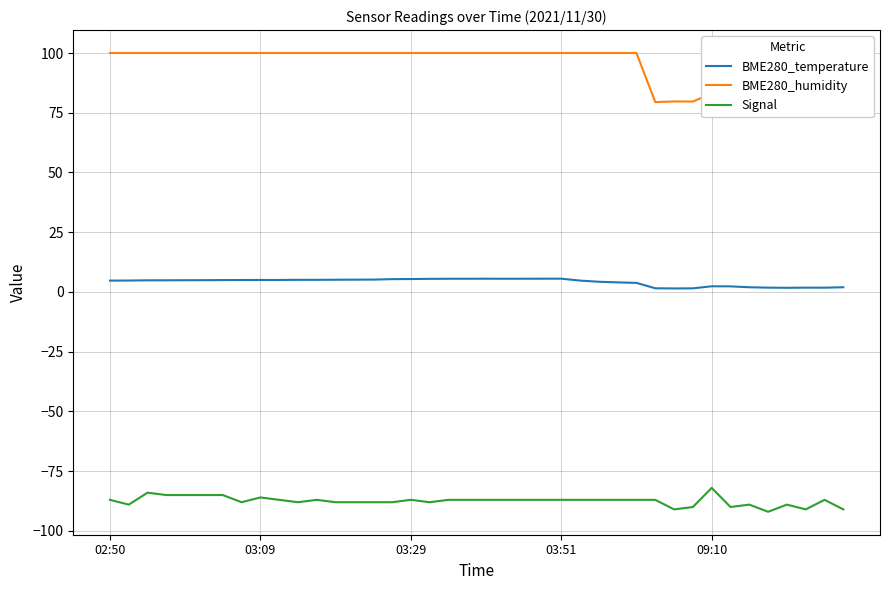

Which series has the largest total across all categories?

BME280_humidity